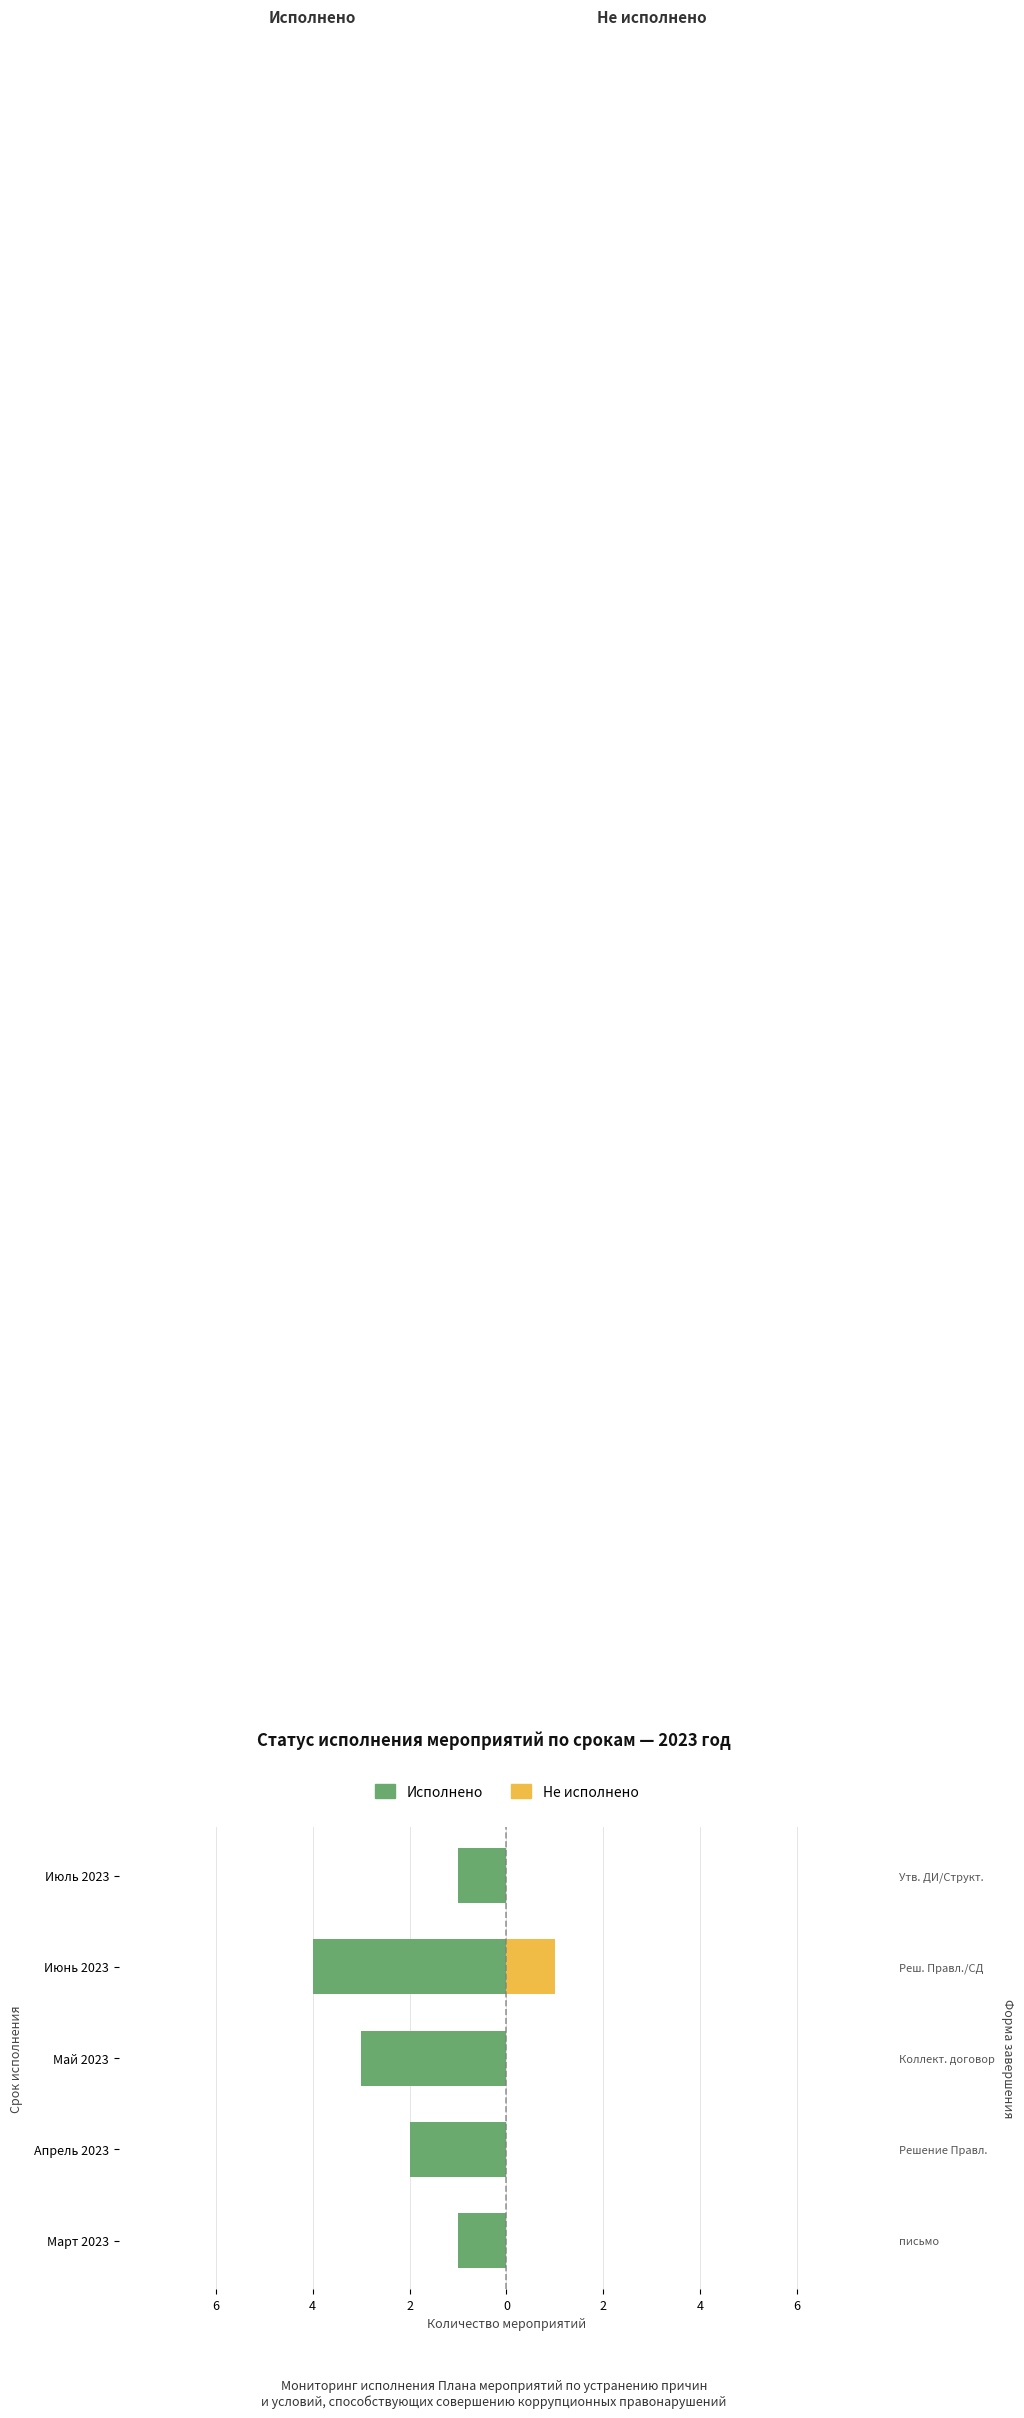

Which series has the largest range (max minus min)?

Исполнено